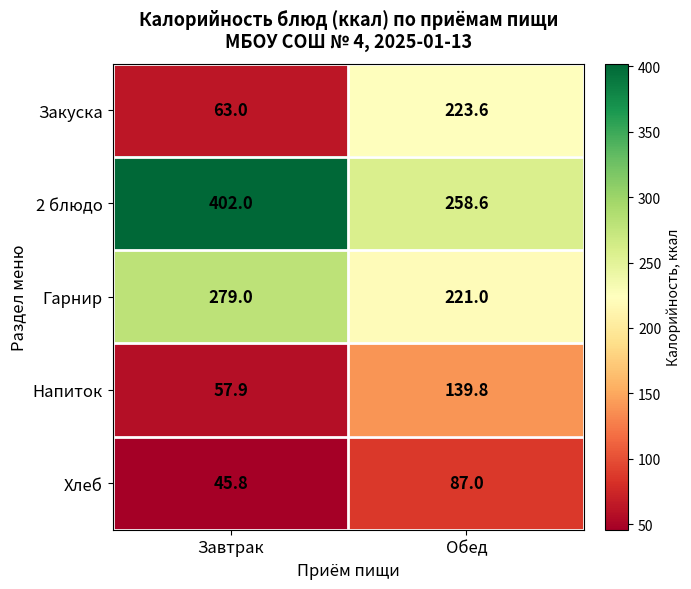

What is the sum of all 2 блюдо values?

660.6